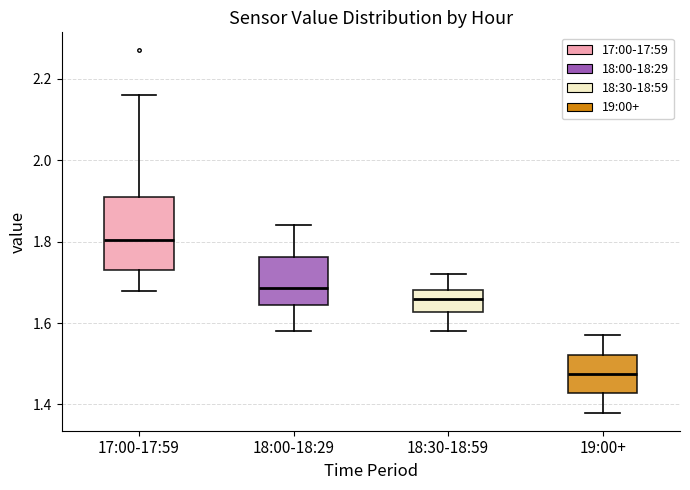

Which box has the highest median line?

17:00-17:59